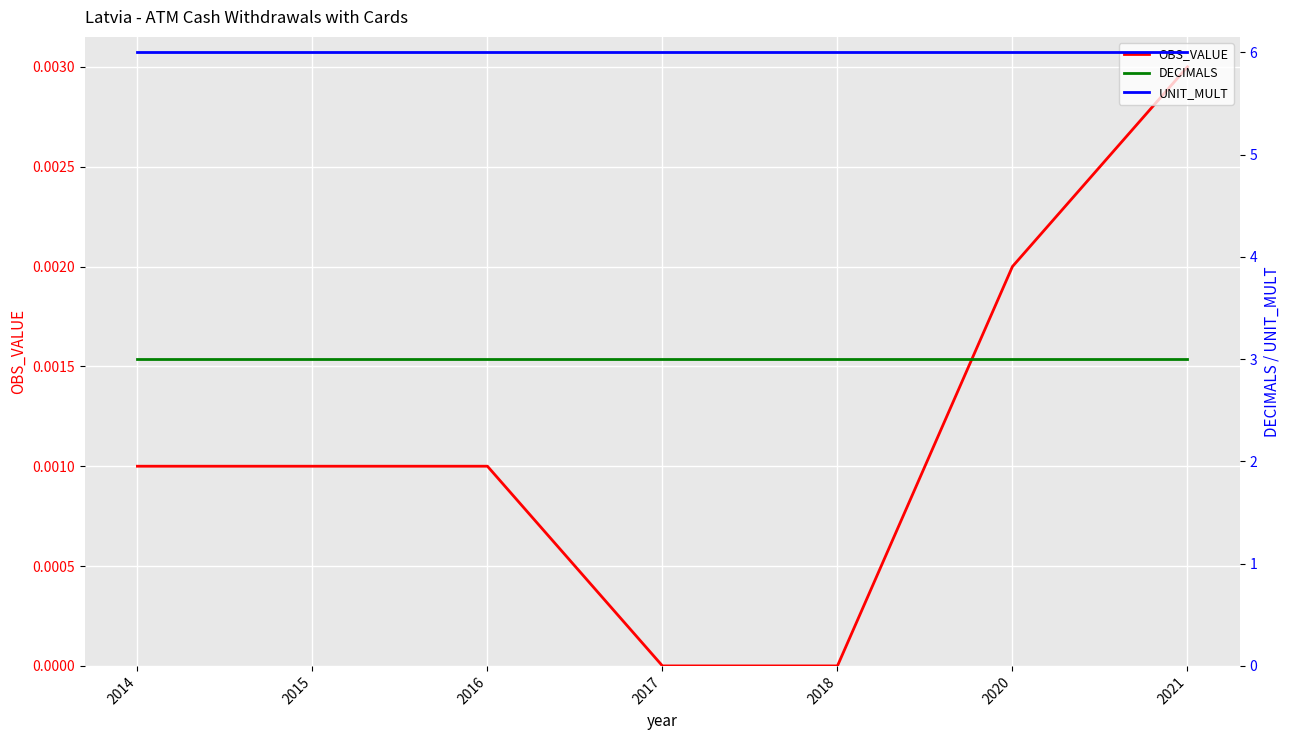

Between 2016 and 2021, which is larger?

2021